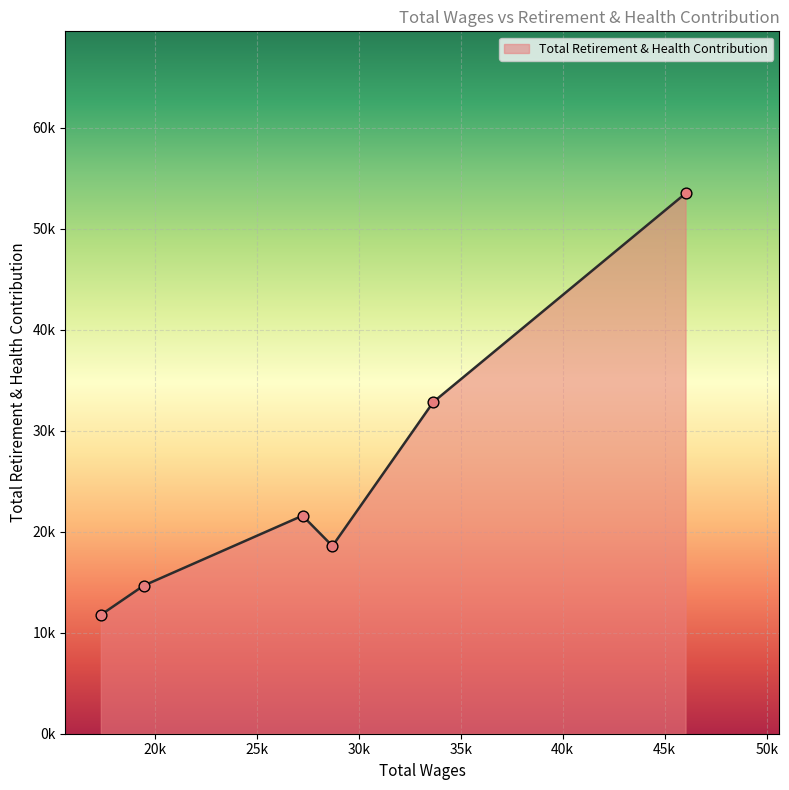

Is this an area chart (filled region under the line)?

Yes